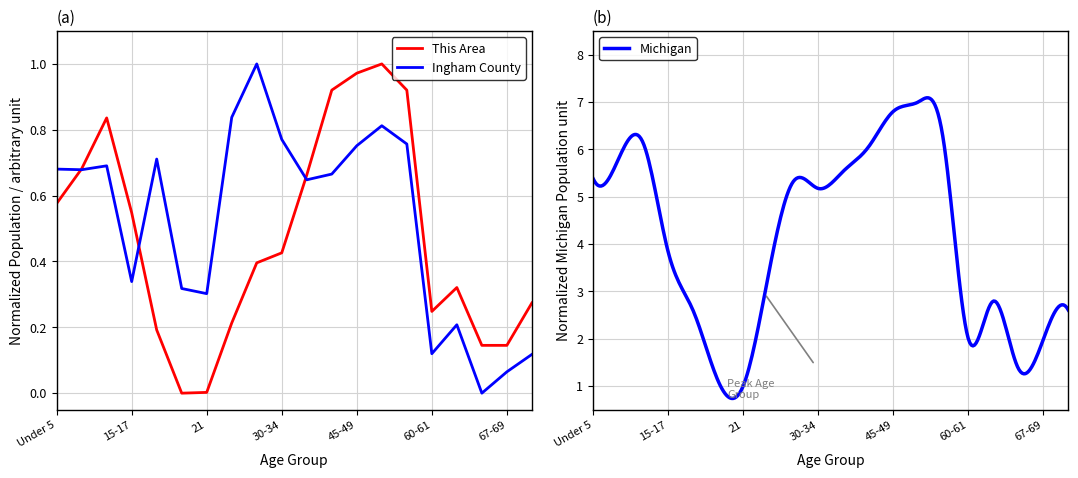

What is the difference between the maximum and minimum values in the This Area series?

1.0